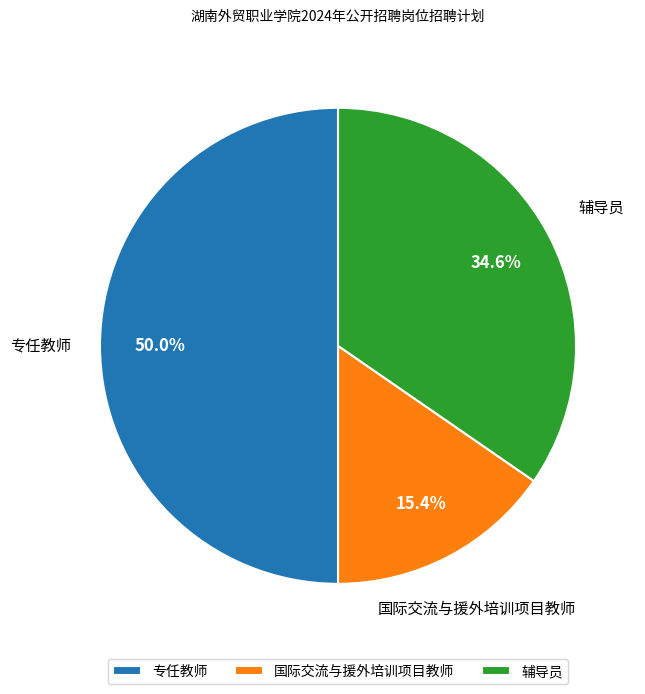

What is the ratio of the value at 国际交流与援外培训项目教师 to the value at 专任教师?

0.3